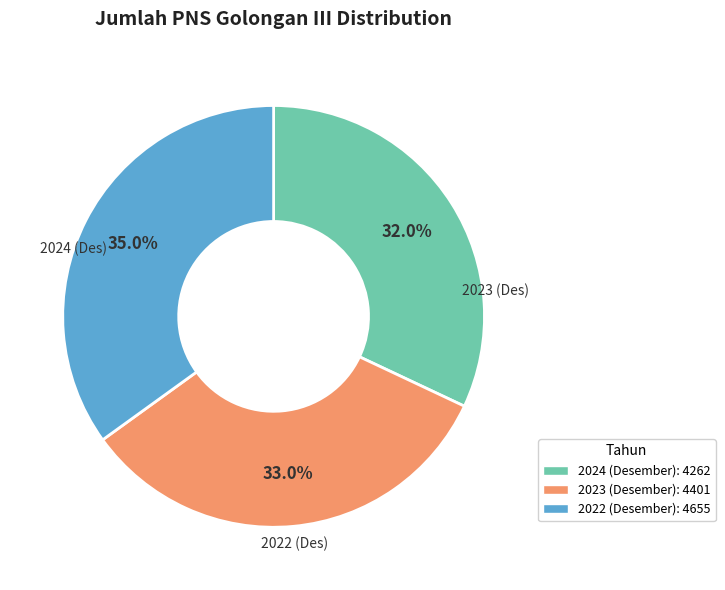

To the nearest percent, what percentage of the pie is 2023 (Desember)?

33%